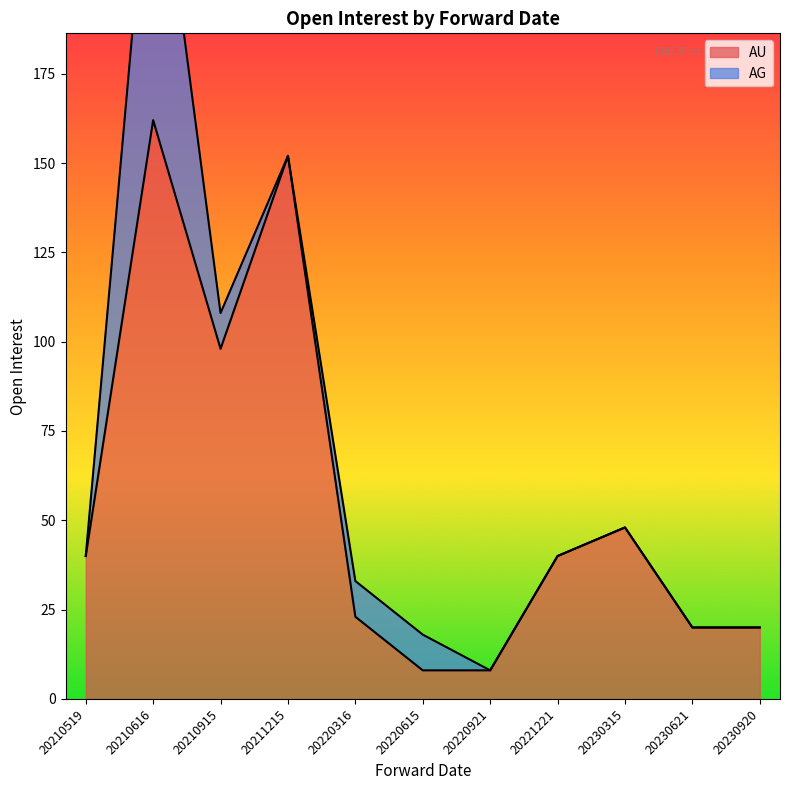

Which has a higher value, 20211215 or 20221221?

20211215